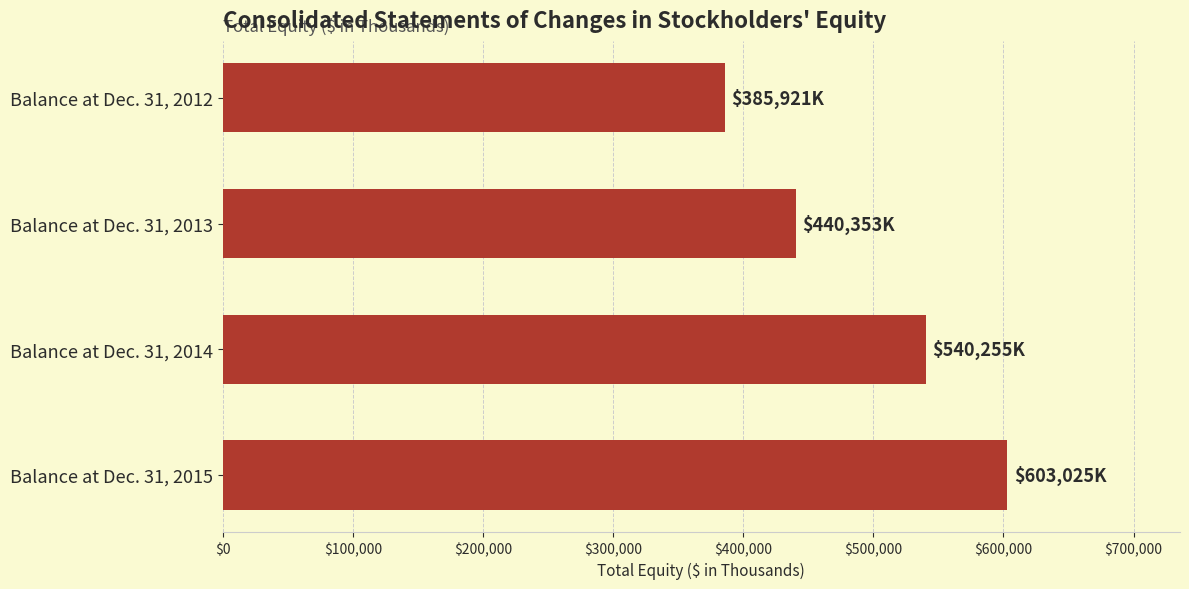

Approximately how many times larger is the value at Balance at Dec. 31, 2015 compared to Balance at Dec. 31, 2013?

1.4